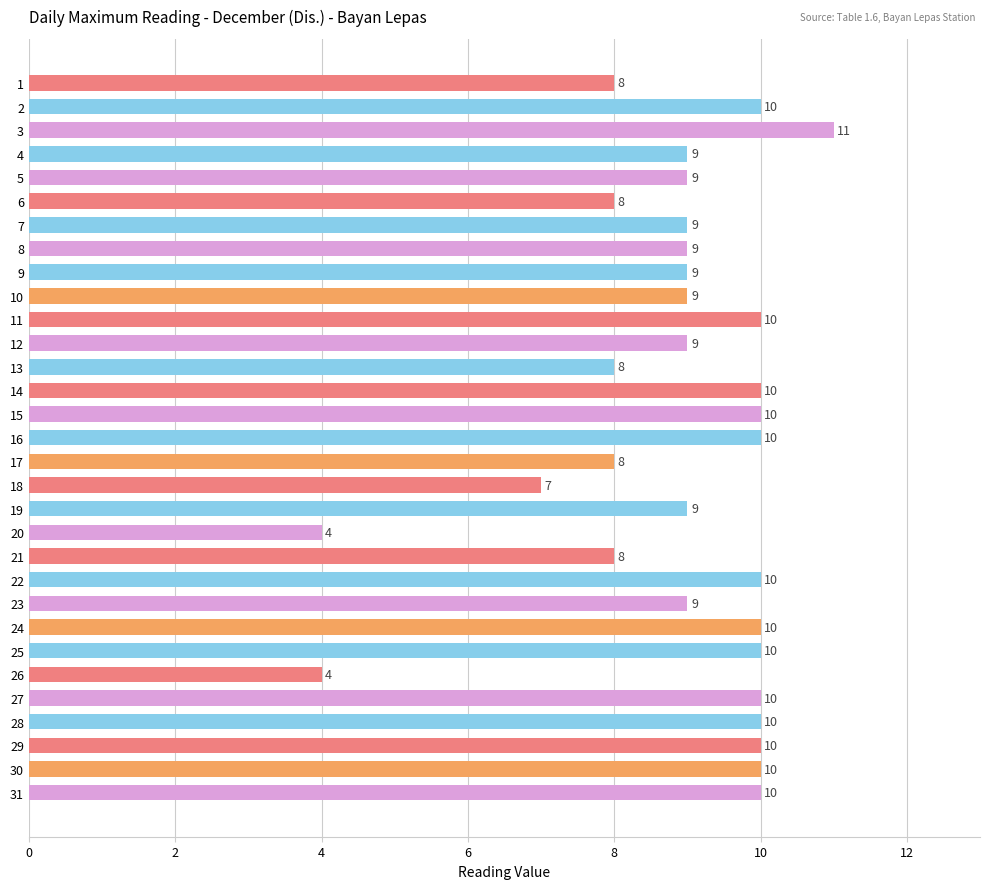

What is the smallest value displayed?

4